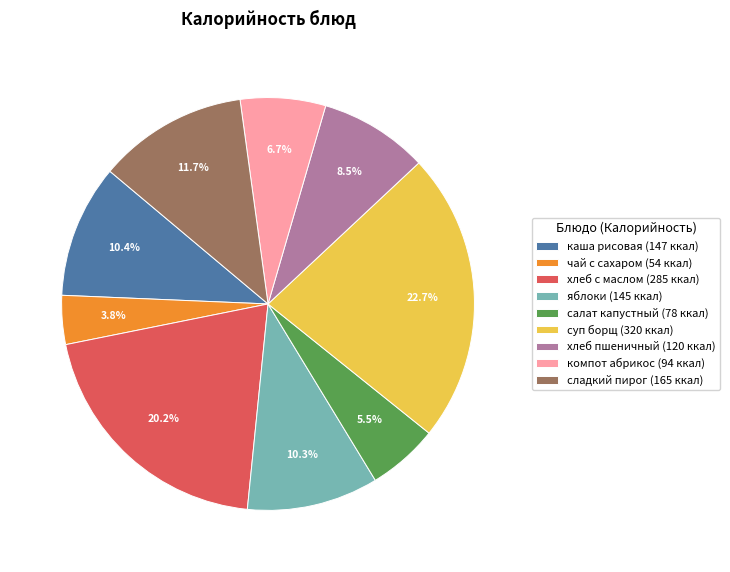

Between хлеб с маслом (285 ккал) and яблоки (145 ккал), which is larger?

хлеб с маслом (285 ккал)